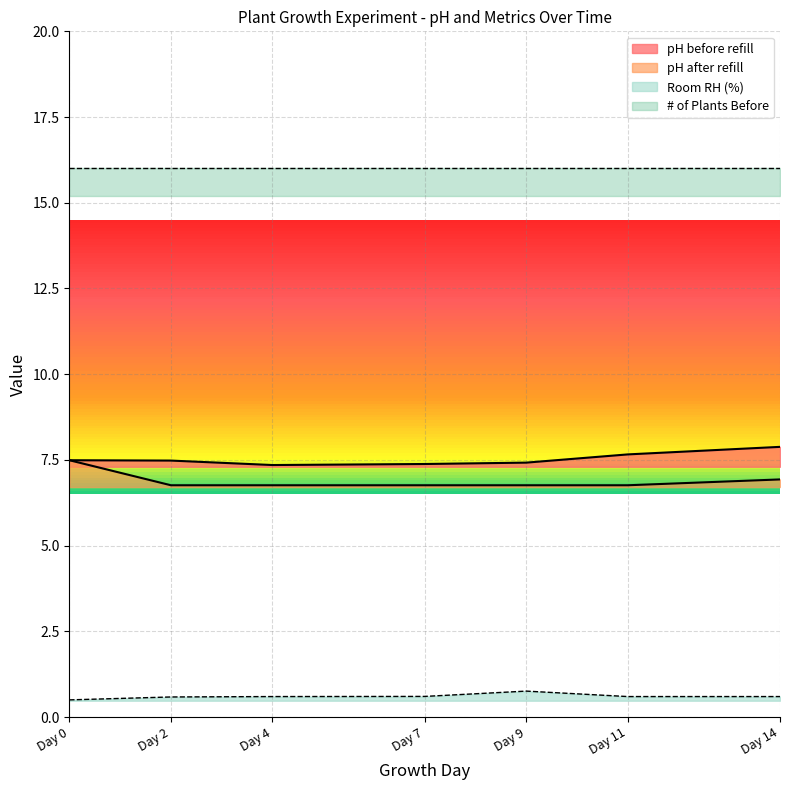

True or false: Room RH (%) and pH before refill intersect in this chart.

False